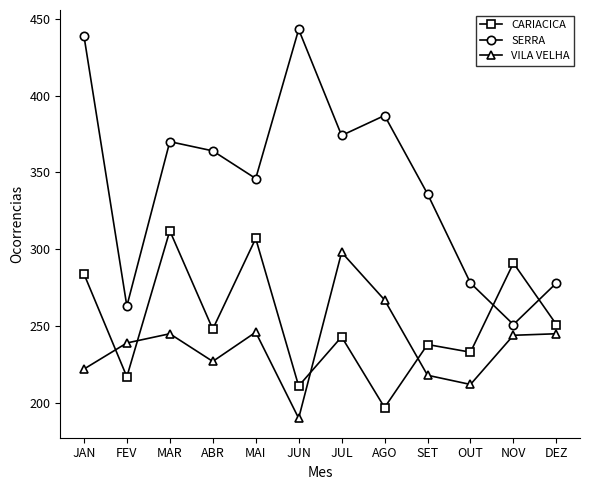

What is the label of the 9th point from the right?

ABR